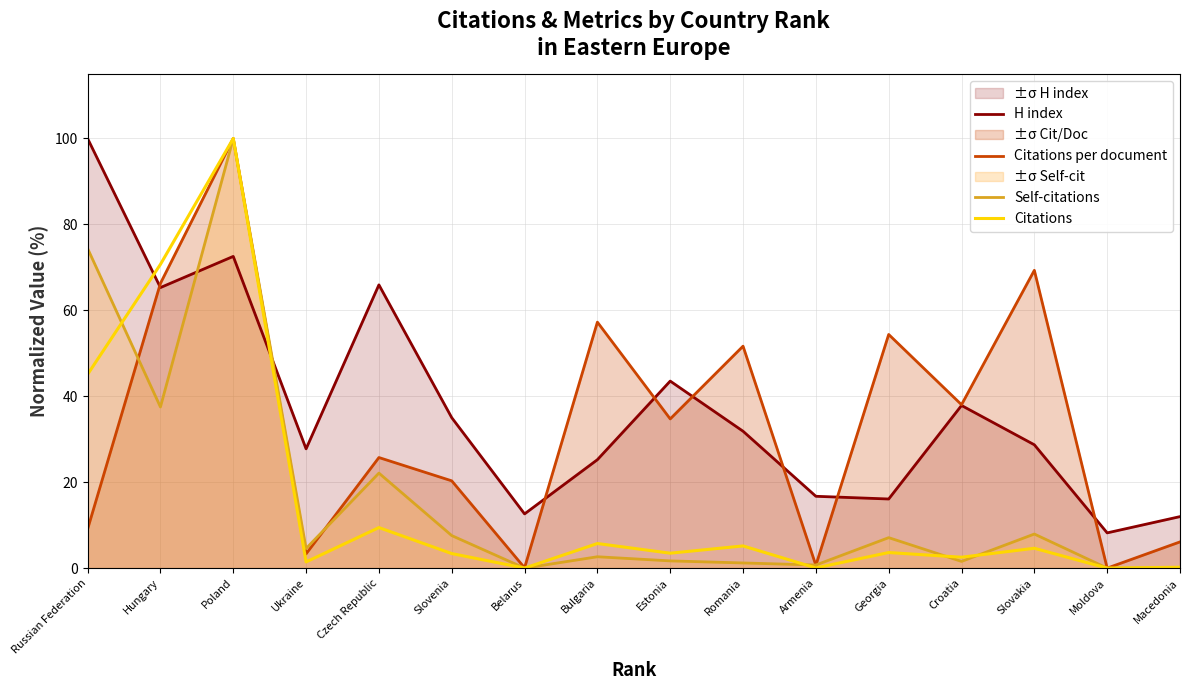

Reading right to left, what are all the values shown in this chart?

H index: 12.0	8.2	28.7	37.9	16.1	16.7	31.9	43.5	25.2	12.6	35.0	65.9	27.8	72.6	65.3	100.0
Citations per document: 6.1	0.0	69.3	38.0	54.4	0.7	51.7	34.7	57.3	0.1	20.3	25.7	3.3	100.0	66.3	9.1
Self-citations: 0.1	0.0	7.9	1.6	7.1	0.7	1.2	1.7	2.6	0.0	7.6	22.1	4.6	100.0	37.5	74.4
Citations: 0.2	0.0	4.6	2.5	3.6	0.0	5.2	3.5	5.7	0.0	3.4	9.4	1.4	100.0	70.7	45.1